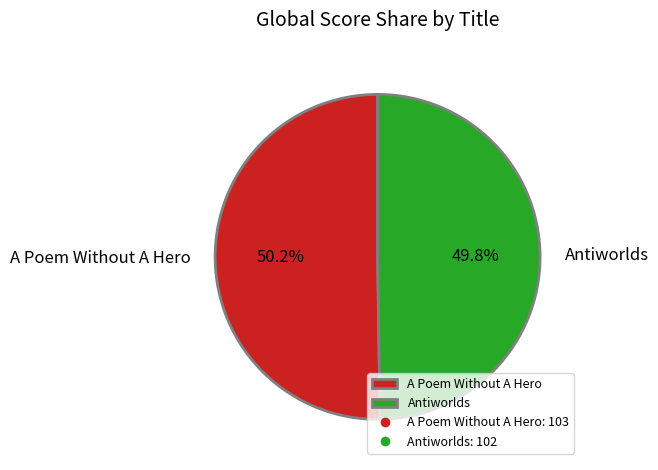

What percentage is the Antiworlds slice, to the nearest percent?

50%